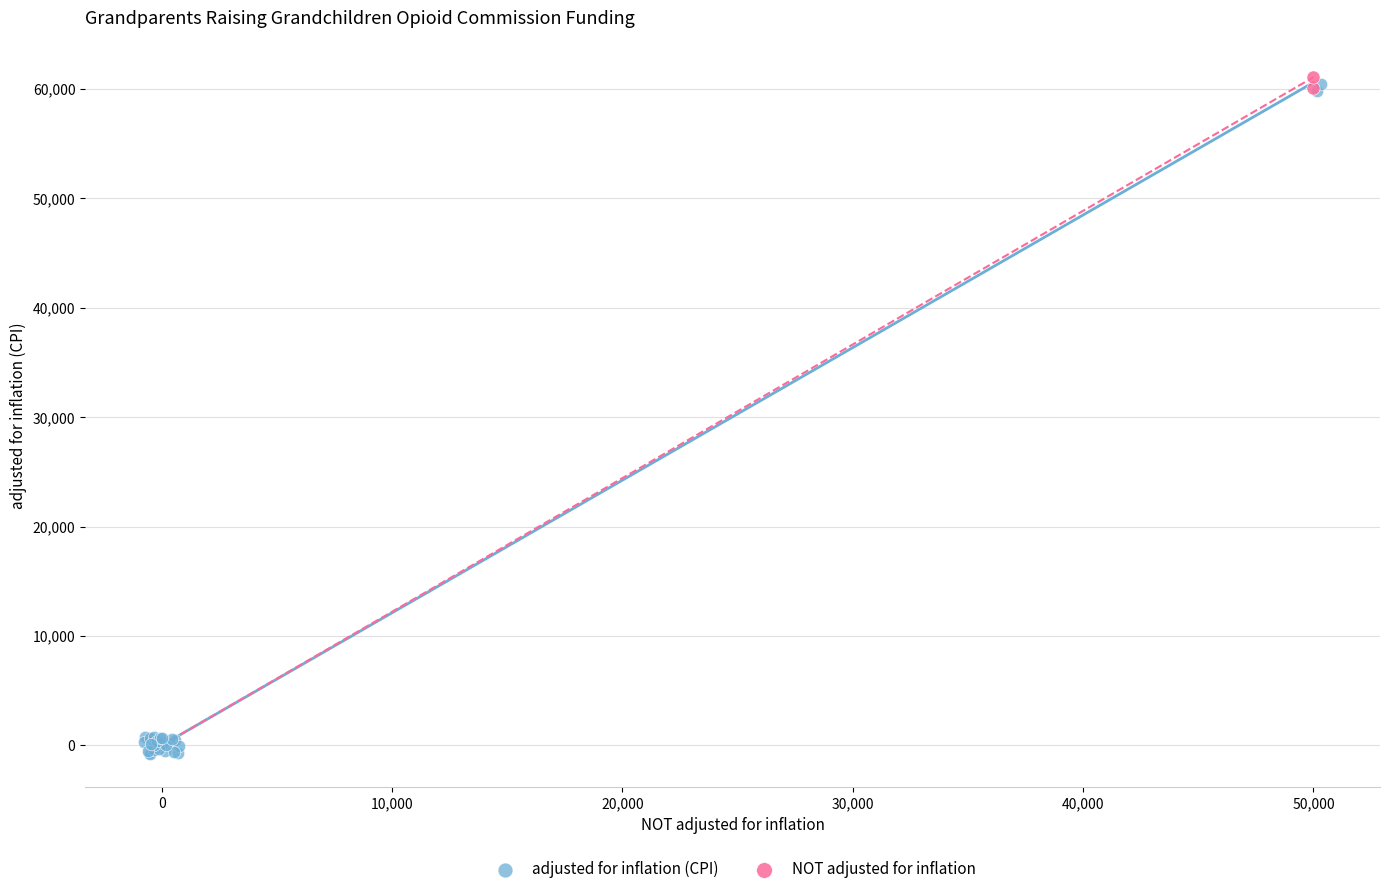

What are all the series names shown in the legend?

adjusted for inflation (CPI), NOT adjusted for inflation